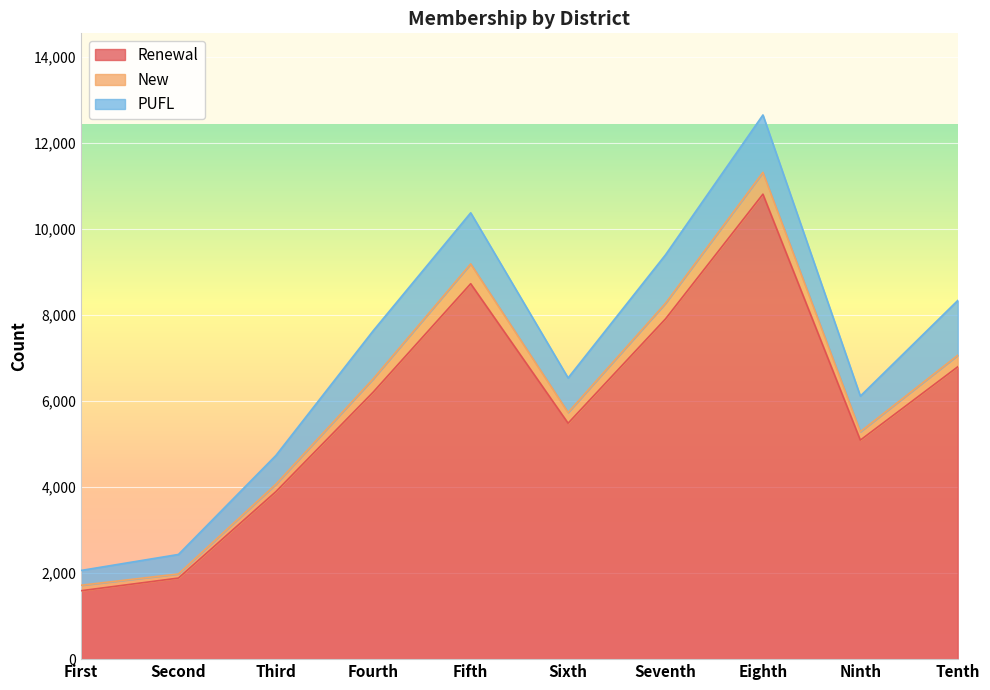

Is the value of Renewal at Fifth greater than the value of PUFL at Fourth?

Yes